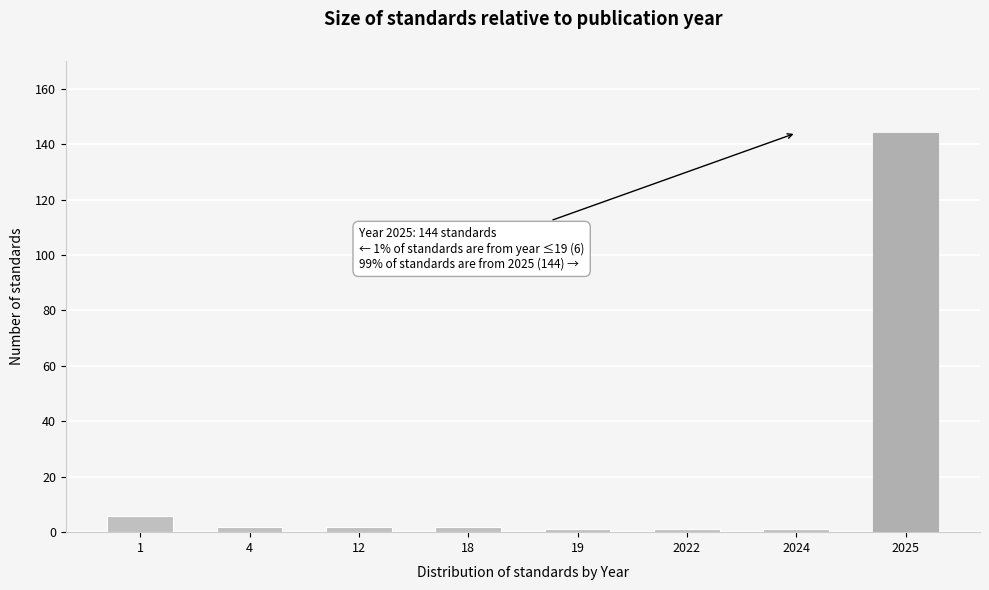

Reading right to left, transcribe all the data shown in this chart.

144	1	1	1	2	2	2	6